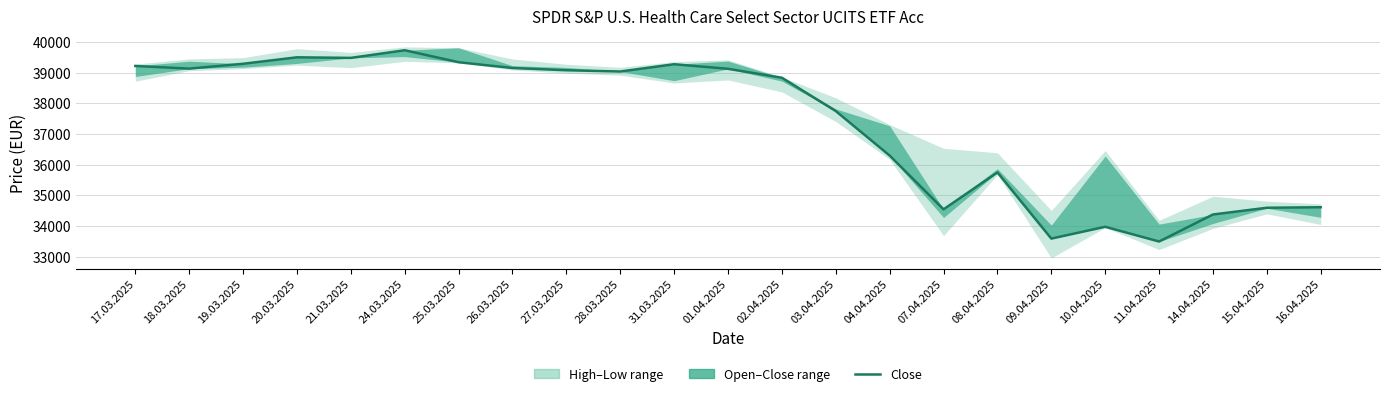

Which has a higher value, 10.04.2025 or 15.04.2025?

15.04.2025